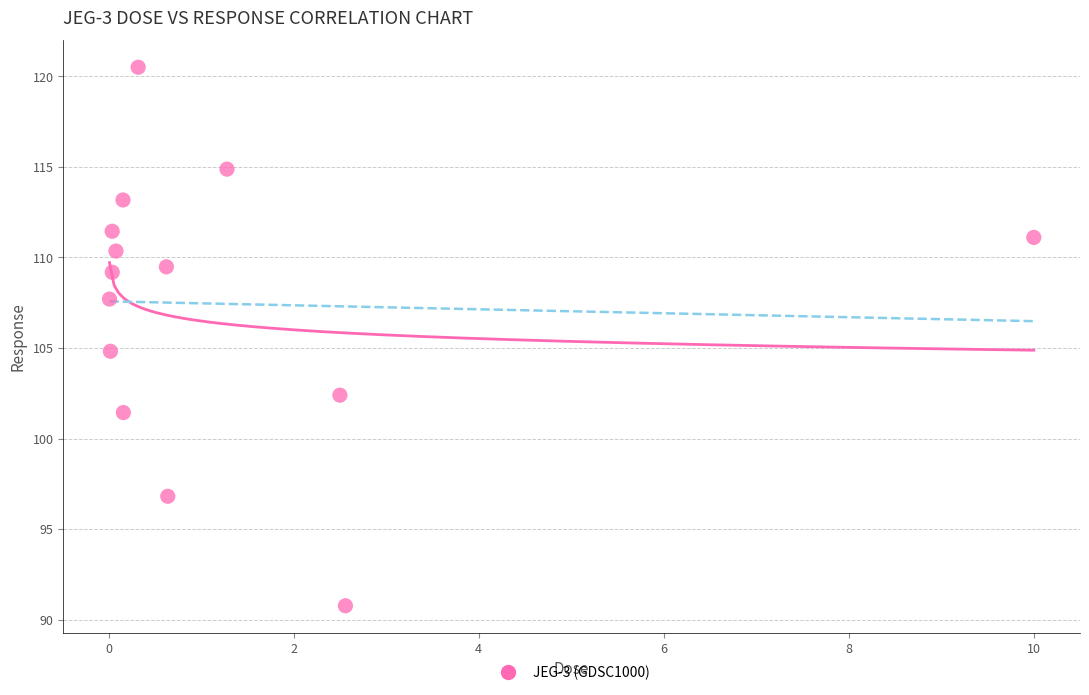

What is the range of Y values (max minus min)?

29.7